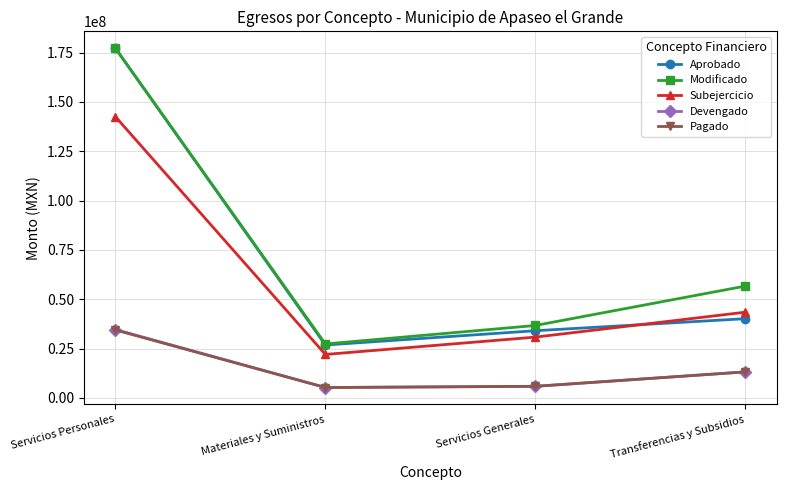

What is the value of the Modificado point at the 4th from the left?

56676456.5